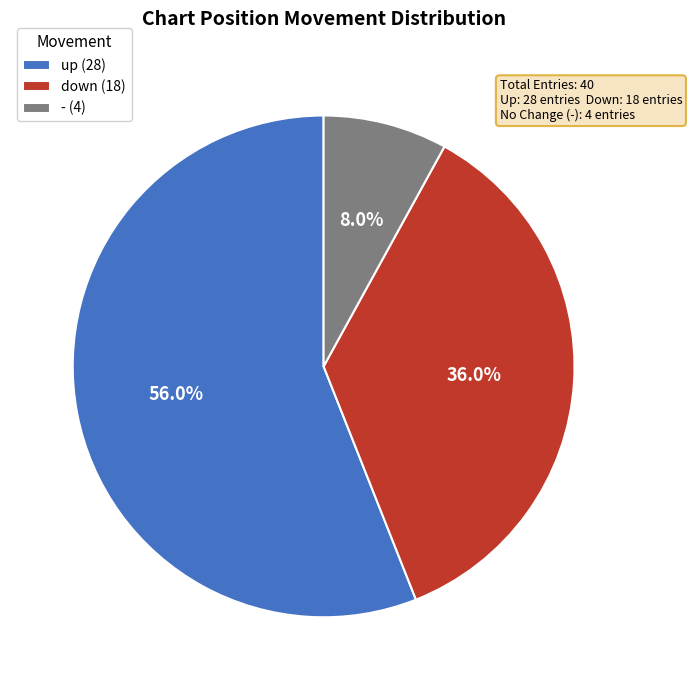

How many segments does this pie chart have?

3